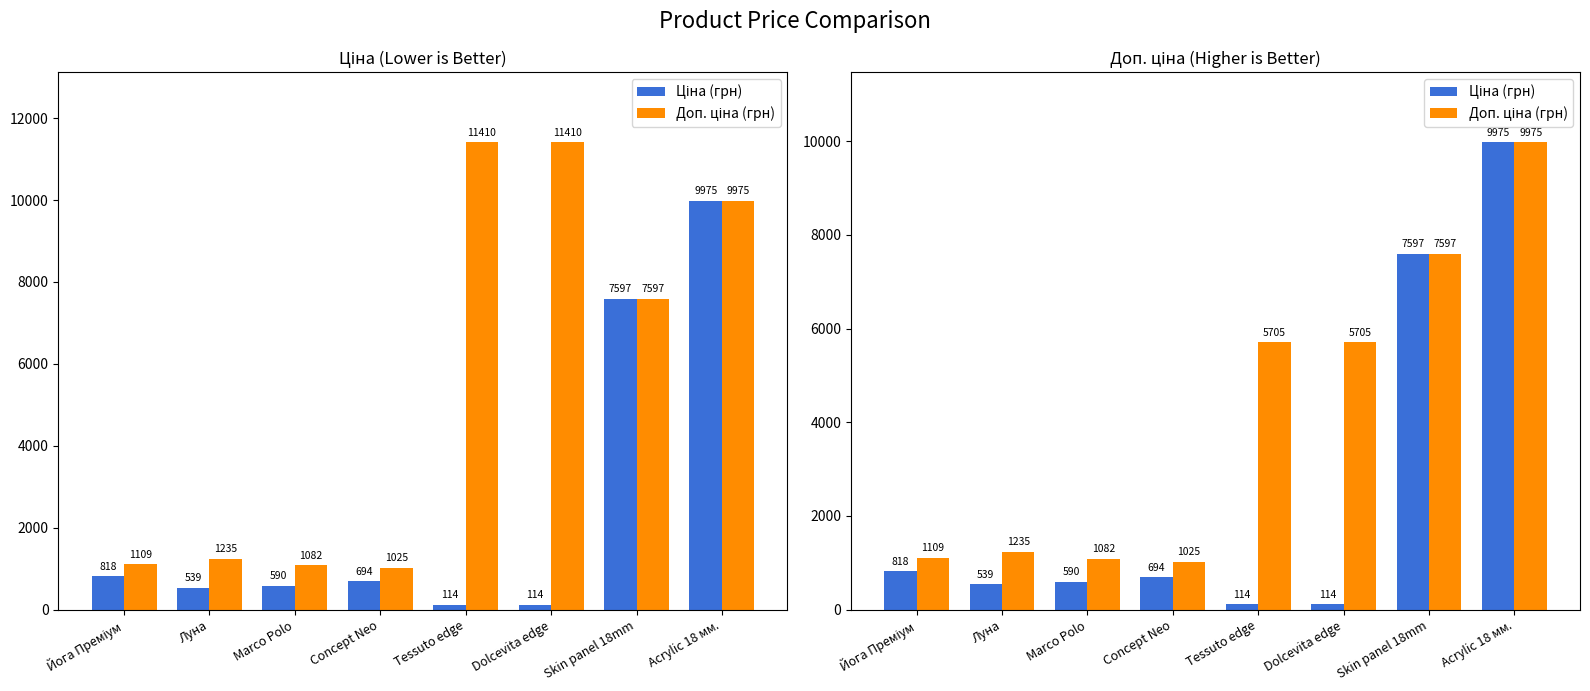

What is the label of the 2nd bar from the left?

Луна